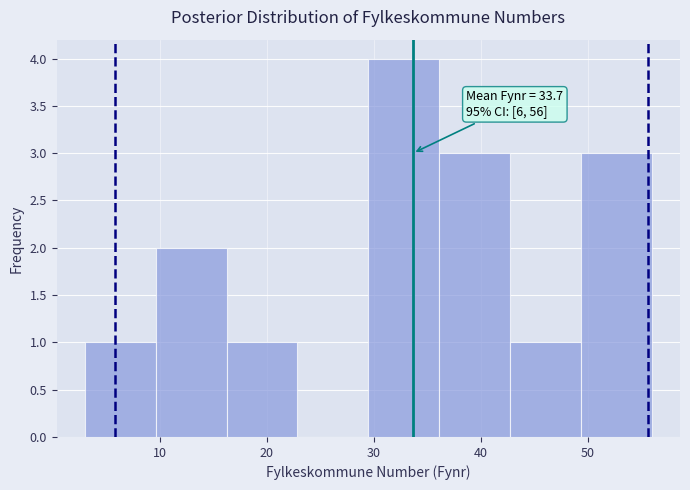

Over which range of the x-axis is the bar tallest?

30 to 36